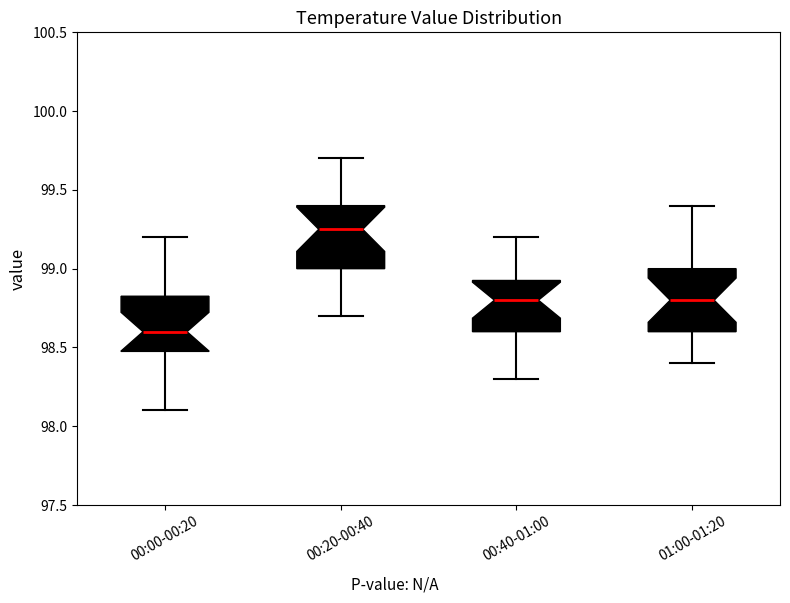

Which box's median line is the highest?

00:20-00:40